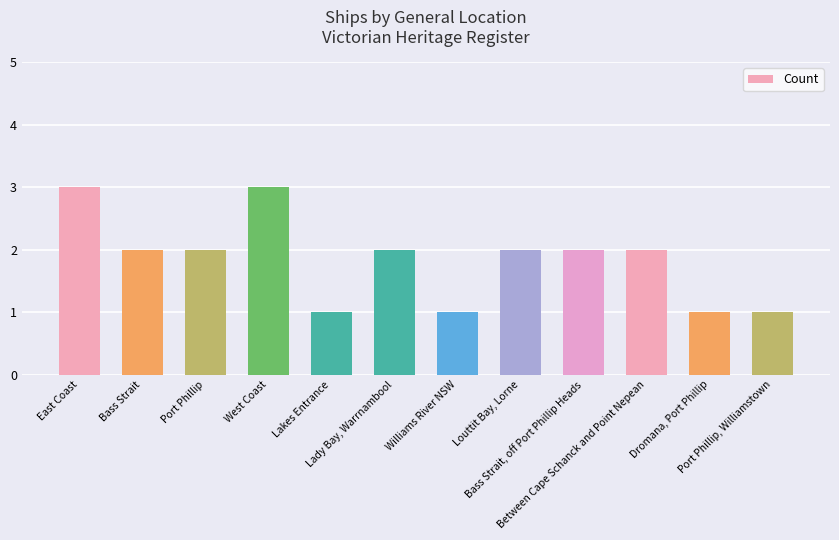

What is the greatest value displayed?

3